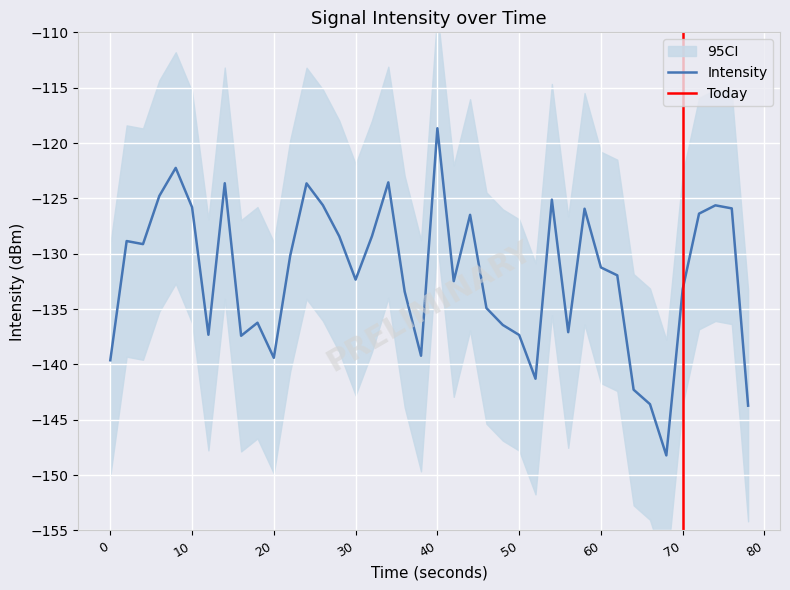

What is the lowest value of the Intensity series?

-148.2